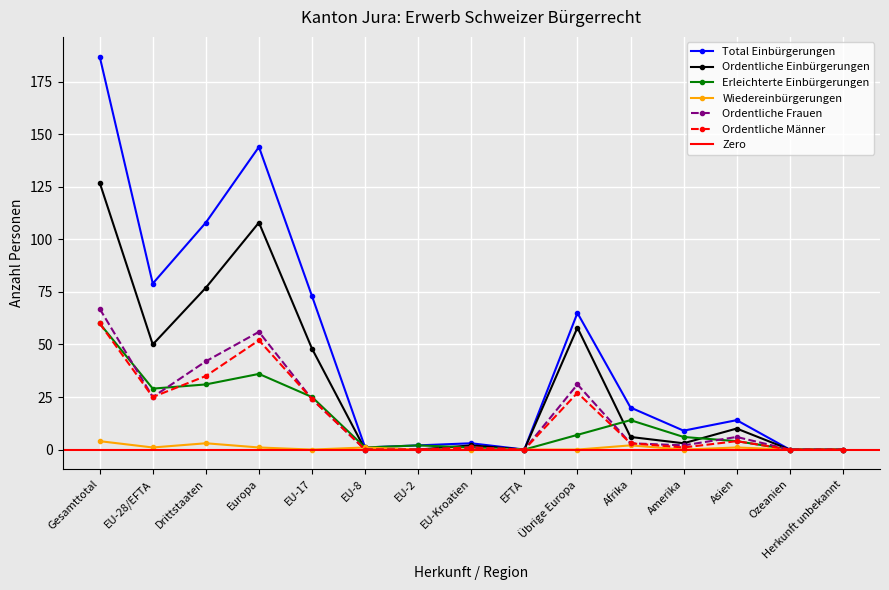

True or false: Total Einbürgerungen and Erleichterte Einbürgerungen intersect in this chart.

False